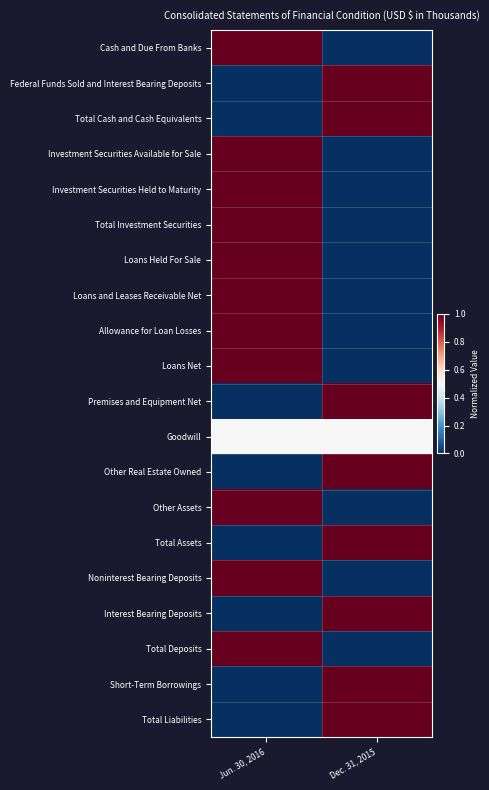

At which category is the sum across all series the highest?

Jun. 30, 2016